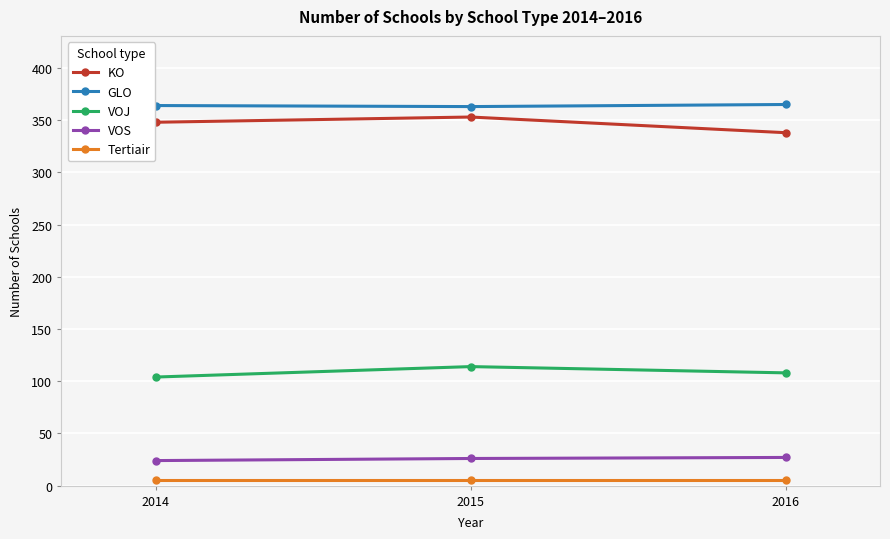

What is the average value of the GLO series?

364